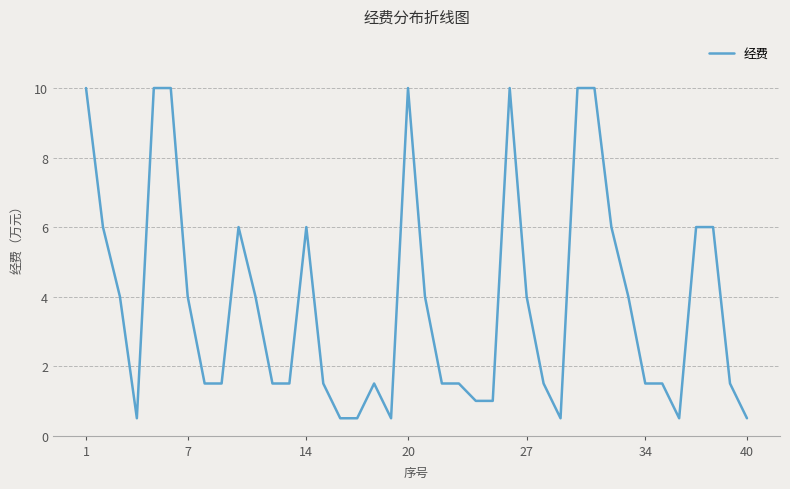

What is the greatest value displayed?

10.0